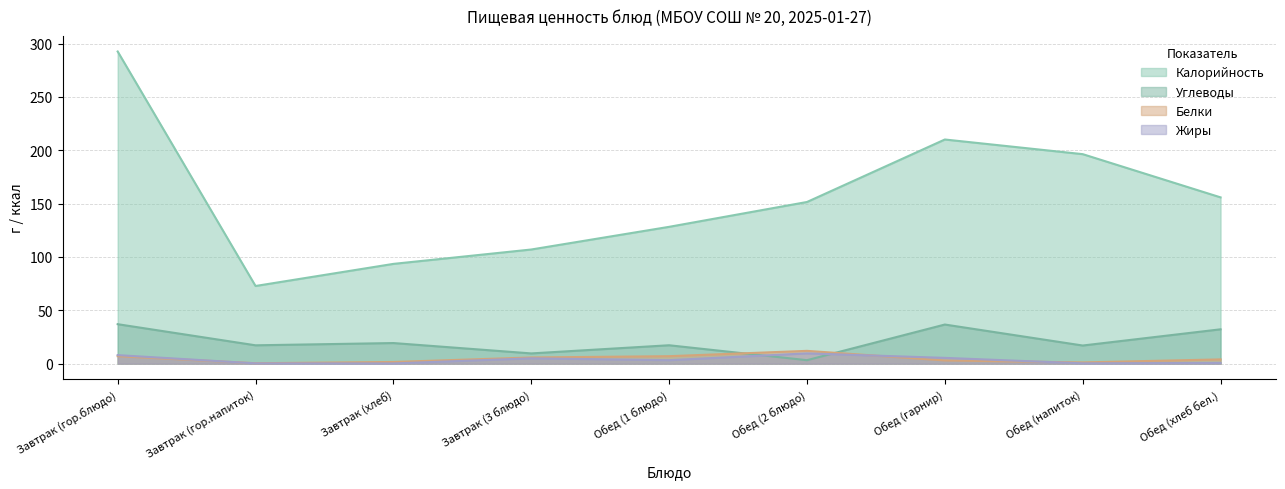

What is the sum of the Жиры values at Завтрак (хлеб) and Обед (2 блюдо)?

9.8